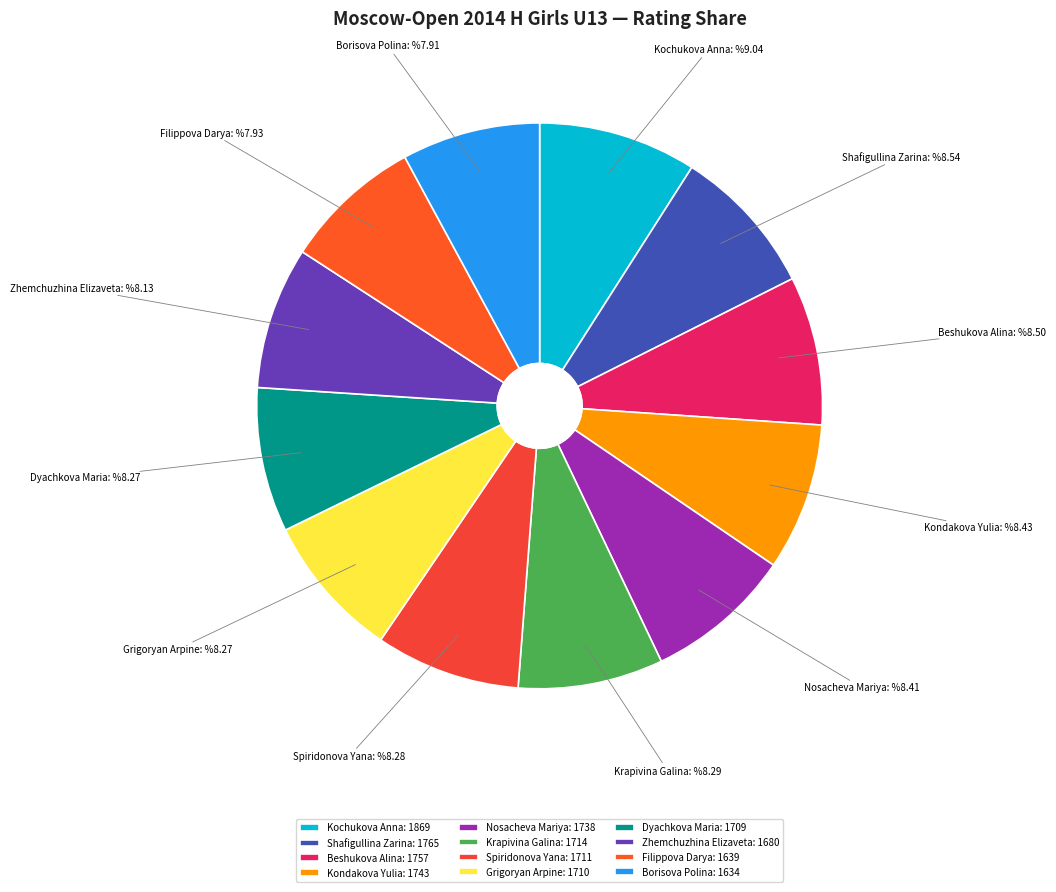

What is the ratio of the value at Grigoryan Arpine to the value at Dyachkova Maria?

1.0